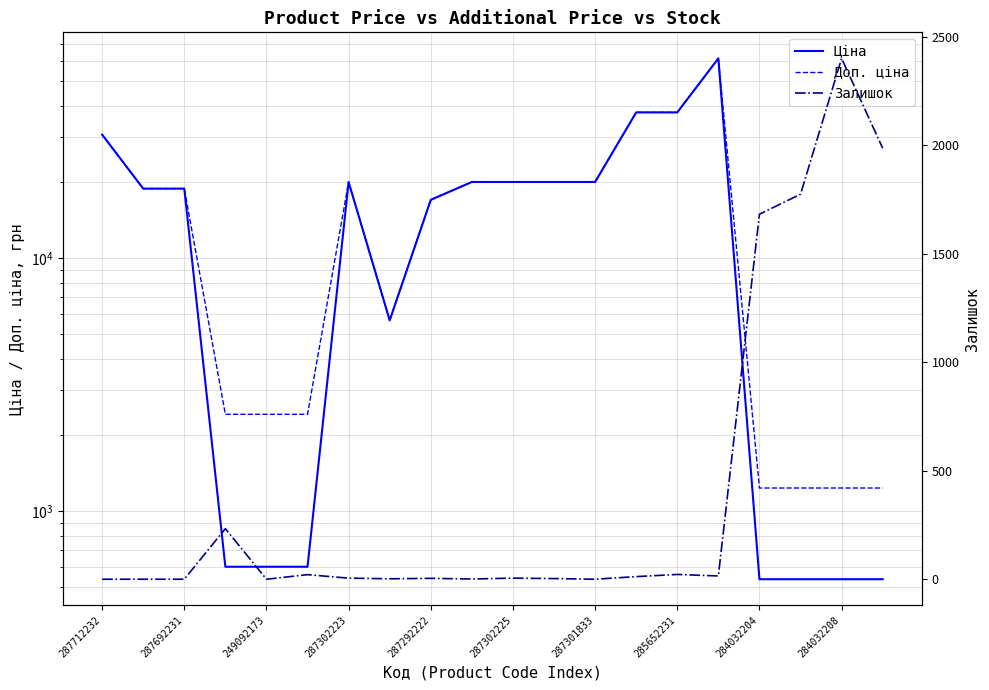

The value of Доп. ціна at 11 is 19964.2. True or false?

True